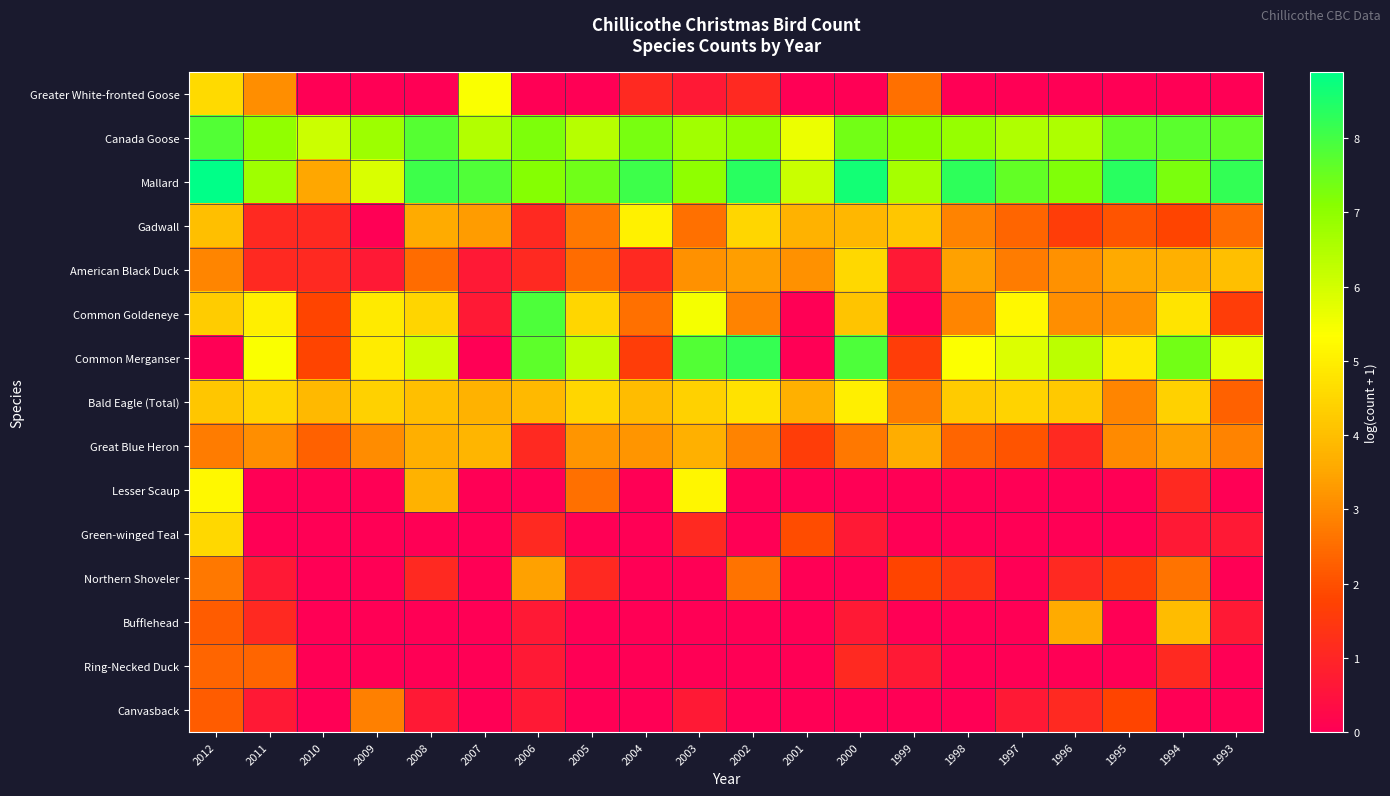

Reading left to right, extract all data points from this chart.

Greater White-fronted Goose: 2012=4.6	2011=3.1	2010=0.0	2009=0.0	2008=0.0	2007=5.4	2006=0.0	2005=0.0	2004=1.1	2003=0.7	2002=1.1	2001=0.0	2000=0.0	1999=2.6	1998=0.0	1997=0.0	1996=0.0	1995=0.0	1994=0.0	1993=0.0
Canada Goose: 2012=7.8	2011=7.0	2010=6.1	2009=6.8	2008=7.8	2007=6.5	2006=7.2	2005=6.4	2004=7.3	2003=6.7	2002=6.9	2001=5.6	2000=7.4	1999=7.1	1998=6.9	1997=6.5	1996=6.6	1995=7.6	1994=7.7	1993=7.6
Mallard: 2012=8.9	2011=6.8	2010=3.5	2009=5.9	2008=8.1	2007=7.8	2006=7.1	2005=7.4	2004=8.1	2003=7.0	2002=8.4	2001=6.1	2000=8.6	1999=6.7	1998=8.3	1997=7.6	1996=7.2	1995=8.4	1994=7.3	1993=8.2
Gadwall: 2012=4.0	2011=1.1	2010=1.1	2009=0.0	2008=3.6	2007=3.3	2006=1.1	2005=2.7	2004=5.0	2003=2.6	2002=4.5	2001=3.7	2000=3.8	1999=4.2	1998=2.9	1997=2.4	1996=1.6	1995=2.1	1994=1.8	1993=2.5
American Black Duck: 2012=2.9	2011=1.1	2010=1.1	2009=0.7	2008=2.5	2007=0.7	2006=1.1	2005=2.5	2004=1.1	2003=3.1	2002=3.4	2001=3.1	2000=4.5	1999=0.7	1998=3.4	1997=2.8	1996=3.1	1995=3.6	1994=3.7	1993=4.0
Common Goldeneye: 2012=4.3	2011=5.0	2010=1.8	2009=4.9	2008=4.5	2007=0.7	2006=7.9	2005=4.5	2004=2.6	2003=5.5	2002=2.9	2001=0.0	2000=4.1	1999=0.0	1998=2.9	1997=5.2	1996=3.1	1995=3.1	1994=4.8	1993=1.6
Common Merganser: 2012=0.0	2011=5.4	2010=1.8	2009=4.9	2008=6.1	2007=0.0	2006=7.7	2005=6.3	2004=1.6	2003=7.8	2002=8.2	2001=0.0	2000=7.9	1999=1.6	1998=5.4	1997=5.9	1996=6.3	1995=4.9	1994=7.4	1993=5.7
Bald Eagle (Total): 2012=4.2	2011=4.5	2010=3.9	2009=4.4	2008=4.0	2007=3.7	2006=3.9	2005=4.5	2004=4.0	2003=4.4	2002=4.7	2001=3.7	2000=5.0	1999=2.8	1998=4.3	1997=4.4	1996=4.2	1995=2.9	1994=4.4	1993=2.3
Great Blue Heron: 2012=2.8	2011=3.1	2010=2.3	2009=3.0	2008=3.7	2007=3.8	2006=1.1	2005=3.2	2004=3.2	2003=3.7	2002=2.9	2001=1.6	2000=2.7	1999=3.6	1998=2.4	1997=2.1	1996=1.1	1995=3.0	1994=3.4	1993=2.9
Lesser Scaup: 2012=5.2	2011=0.0	2010=0.0	2009=0.0	2008=3.7	2007=0.0	2006=0.0	2005=2.6	2004=0.0	2003=5.2	2002=0.0	2001=0.0	2000=0.0	1999=0.0	1998=0.0	1997=0.0	1996=0.0	1995=0.0	1994=1.1	1993=0.0
Green-winged Teal: 2012=4.5	2011=0.0	2010=0.0	2009=0.0	2008=0.0	2007=0.0	2006=1.1	2005=0.0	2004=0.0	2003=1.1	2002=0.0	2001=1.9	2000=0.7	1999=0.0	1998=0.0	1997=0.0	1996=0.0	1995=0.0	1994=0.7	1993=0.7
Northern Shoveler: 2012=2.7	2011=0.7	2010=0.0	2009=0.0	2008=1.1	2007=0.0	2006=3.4	2005=1.1	2004=0.0	2003=0.0	2002=2.6	2001=0.0	2000=0.0	1999=1.8	1998=1.4	1997=0.0	1996=1.1	1995=1.6	1994=2.6	1993=0.0
Bufflehead: 2012=2.2	2011=1.1	2010=0.0	2009=0.0	2008=0.0	2007=0.0	2006=0.7	2005=0.0	2004=0.0	2003=0.0	2002=0.0	2001=0.0	2000=0.7	1999=0.0	1998=0.0	1997=0.0	1996=3.6	1995=0.0	1994=3.9	1993=0.7
Ring-Necked Duck: 2012=2.4	2011=2.4	2010=0.0	2009=0.0	2008=0.0	2007=0.0	2006=0.7	2005=0.0	2004=0.0	2003=0.0	2002=0.0	2001=0.0	2000=1.1	1999=0.7	1998=0.0	1997=0.0	1996=0.0	1995=0.0	1994=1.1	1993=0.0
Canvasback: 2012=2.2	2011=0.7	2010=0.0	2009=2.8	2008=0.7	2007=0.0	2006=0.7	2005=0.0	2004=0.0	2003=0.7	2002=0.0	2001=0.0	2000=0.0	1999=0.0	1998=0.0	1997=0.7	1996=1.1	1995=1.8	1994=0.0	1993=0.0